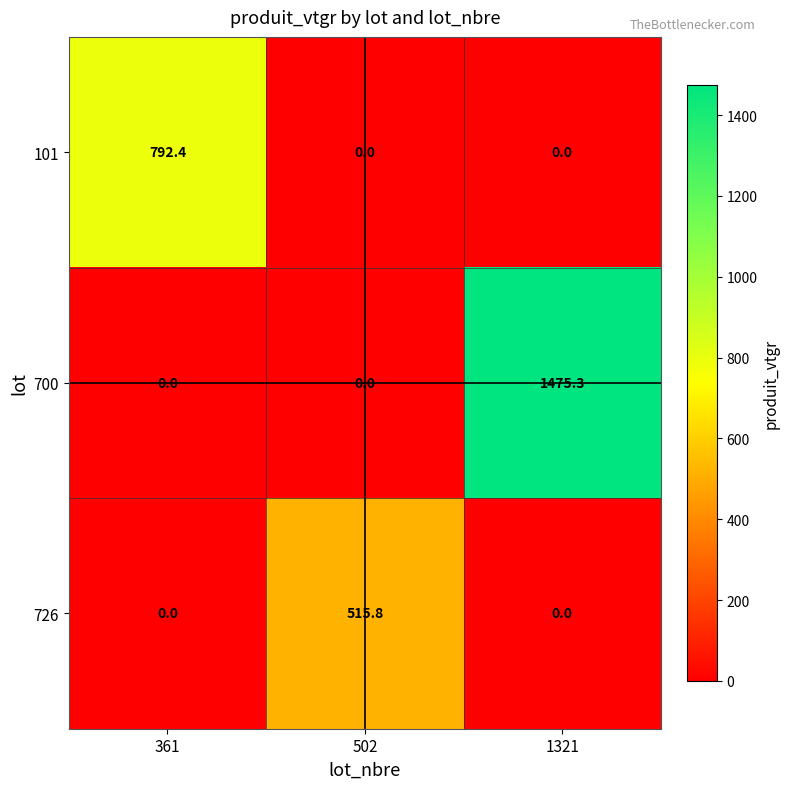

The value of 101 at 1321 is -441.9. True or false?

False